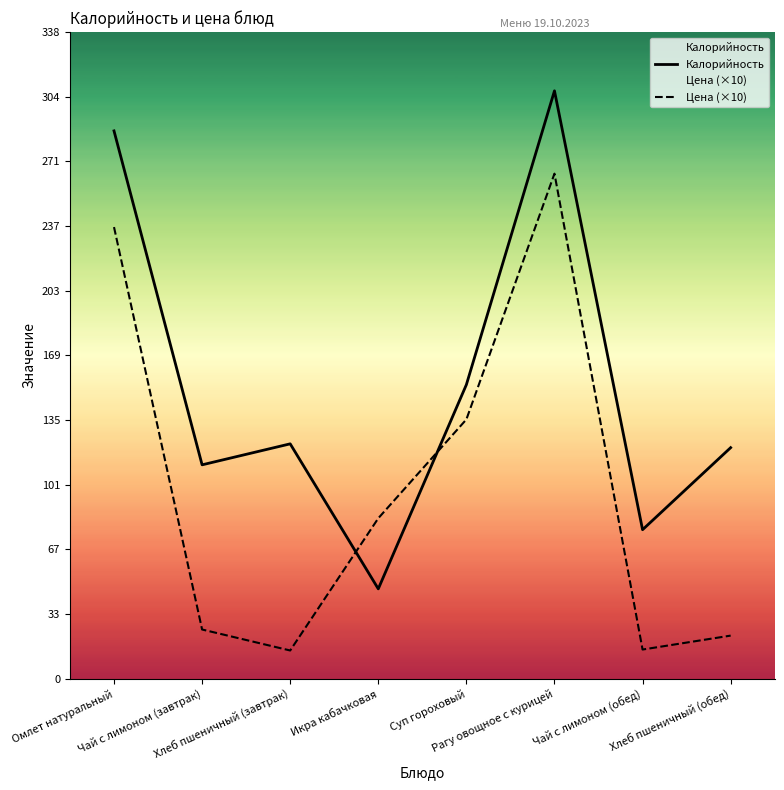

What is the highest value of the Калорийность series?

308.0